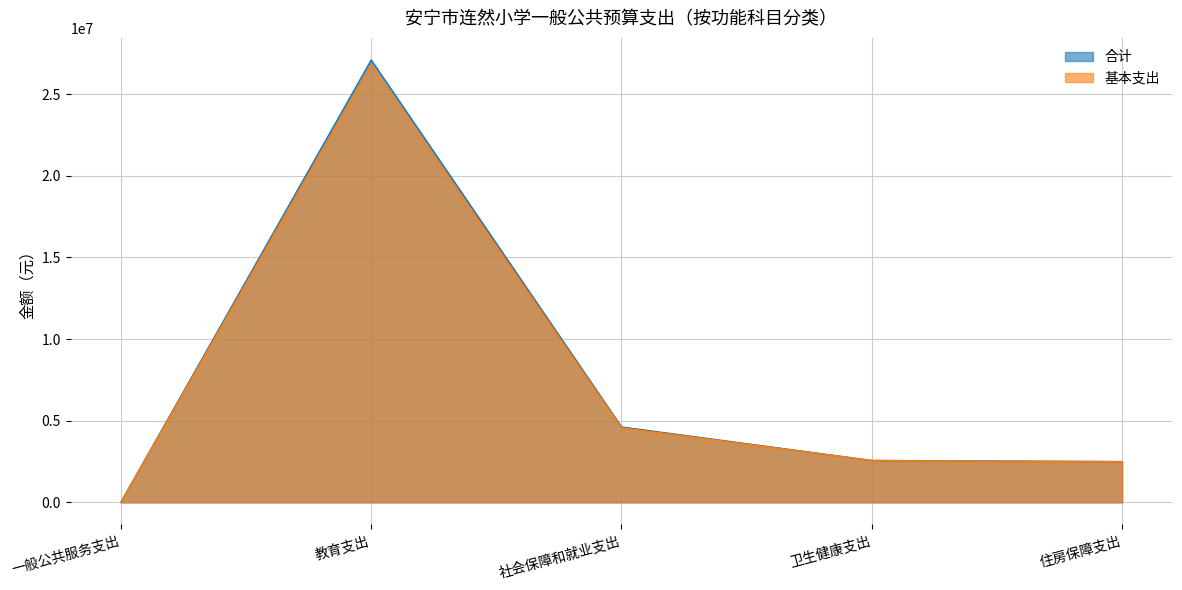

What is the sum of the 基本支出 values at 教育支出 and 一般公共服务支出?

26810541